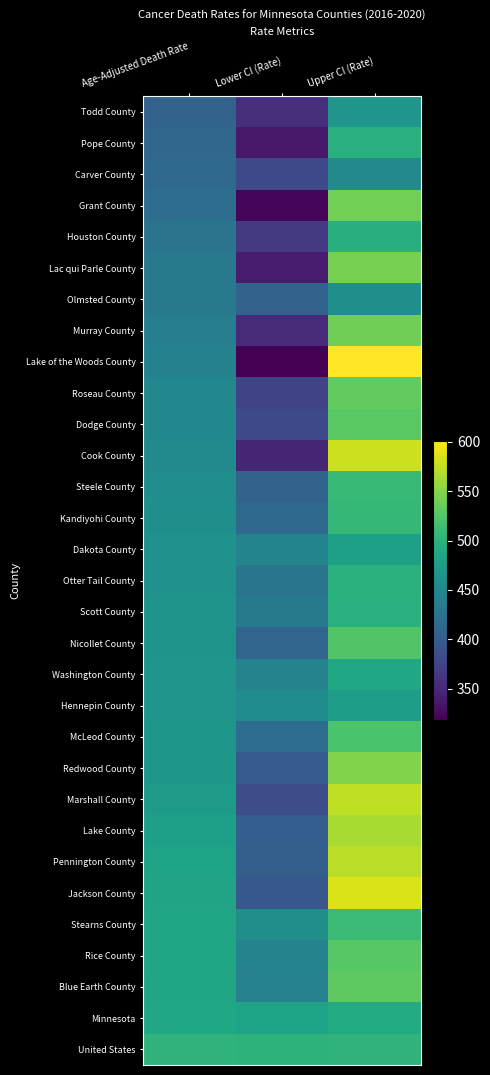

At which category is the sum across all series the highest?

Upper CI (Rate)